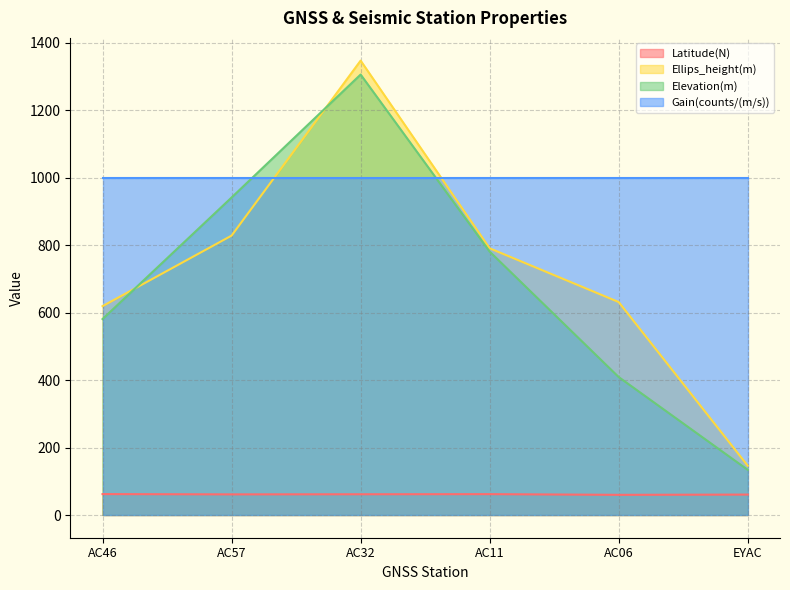

Between AC11 and AC06, which series saw the biggest shift?

Elevation(m)